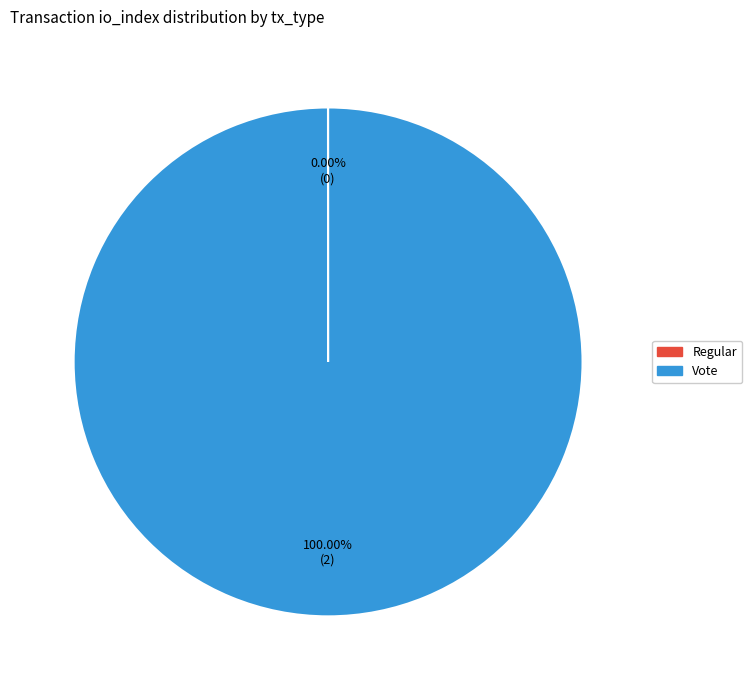

True or false: Vote accounts for 100% of the total.

True